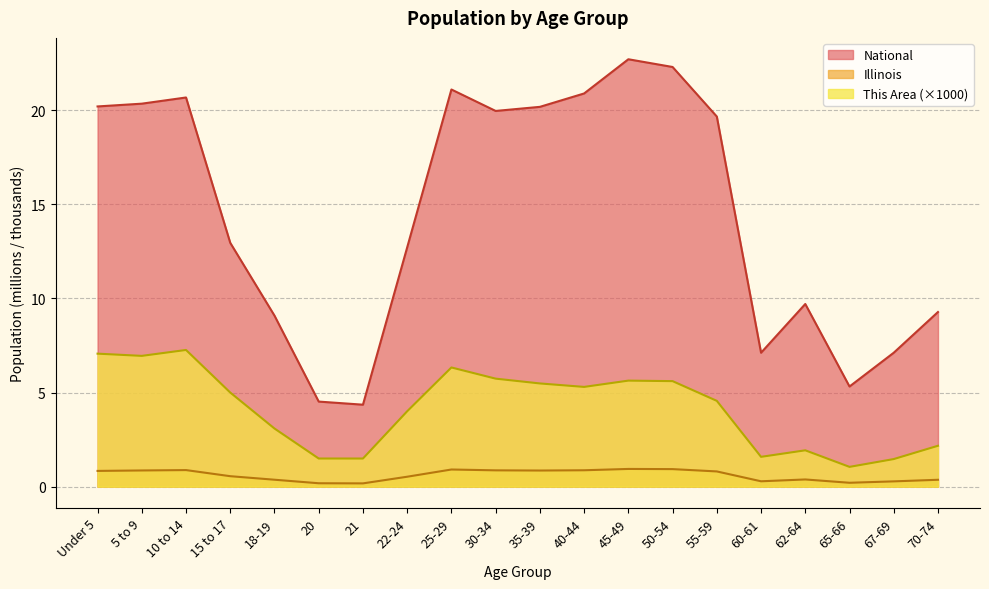

What is the spread (max minus min) of values at 62-64?

9.3